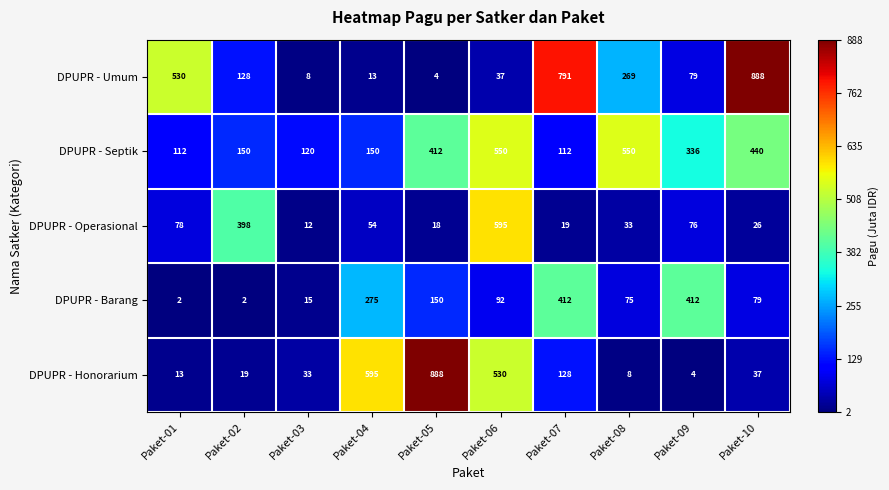

Rank the series at Paket-10 from highest to lowest value.

DPUPR - Umum, DPUPR - Septik, DPUPR - Barang, DPUPR - Honorarium, DPUPR - Operasional